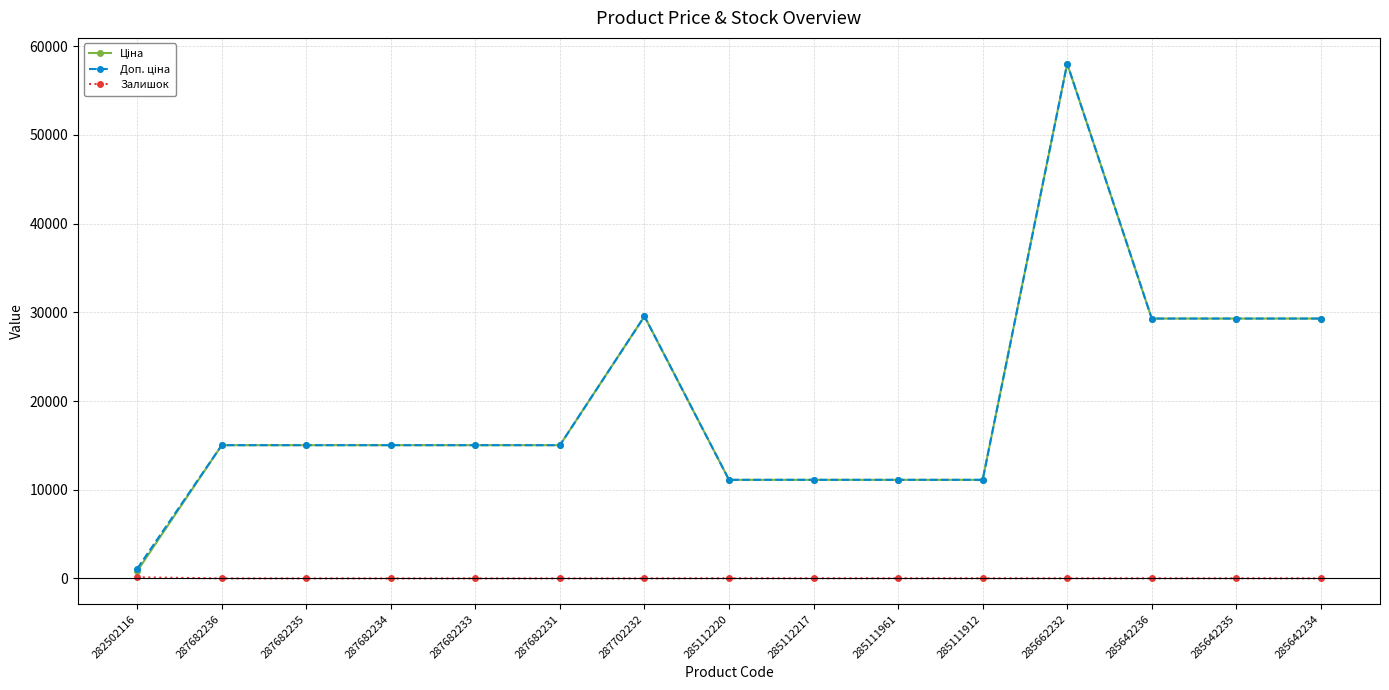

The Залишок series shows 17.0 at 285111961. True or false?

True